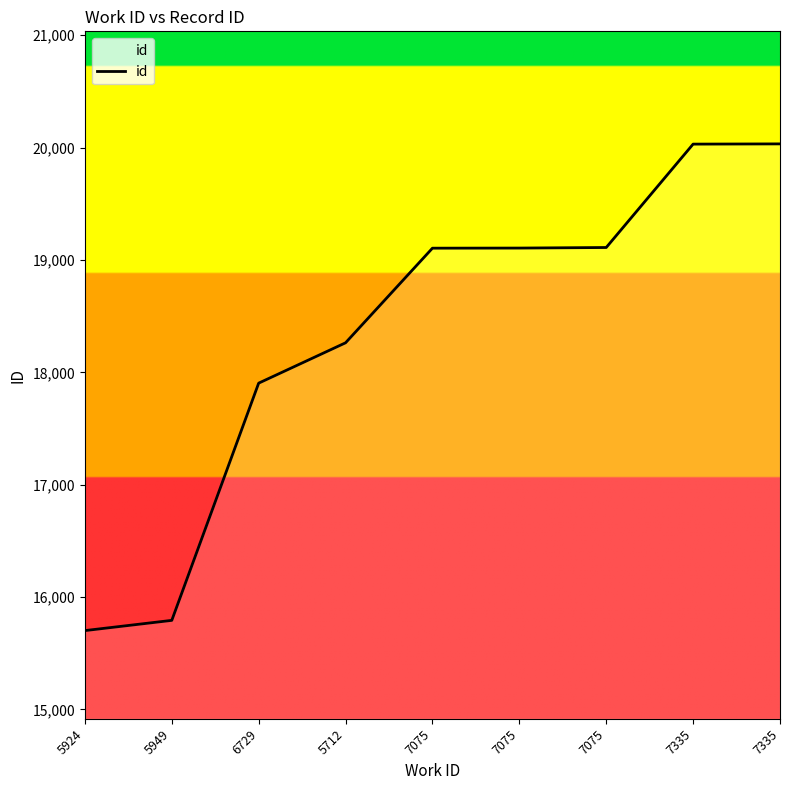

Which label corresponds to the largest value in the chart?

7335